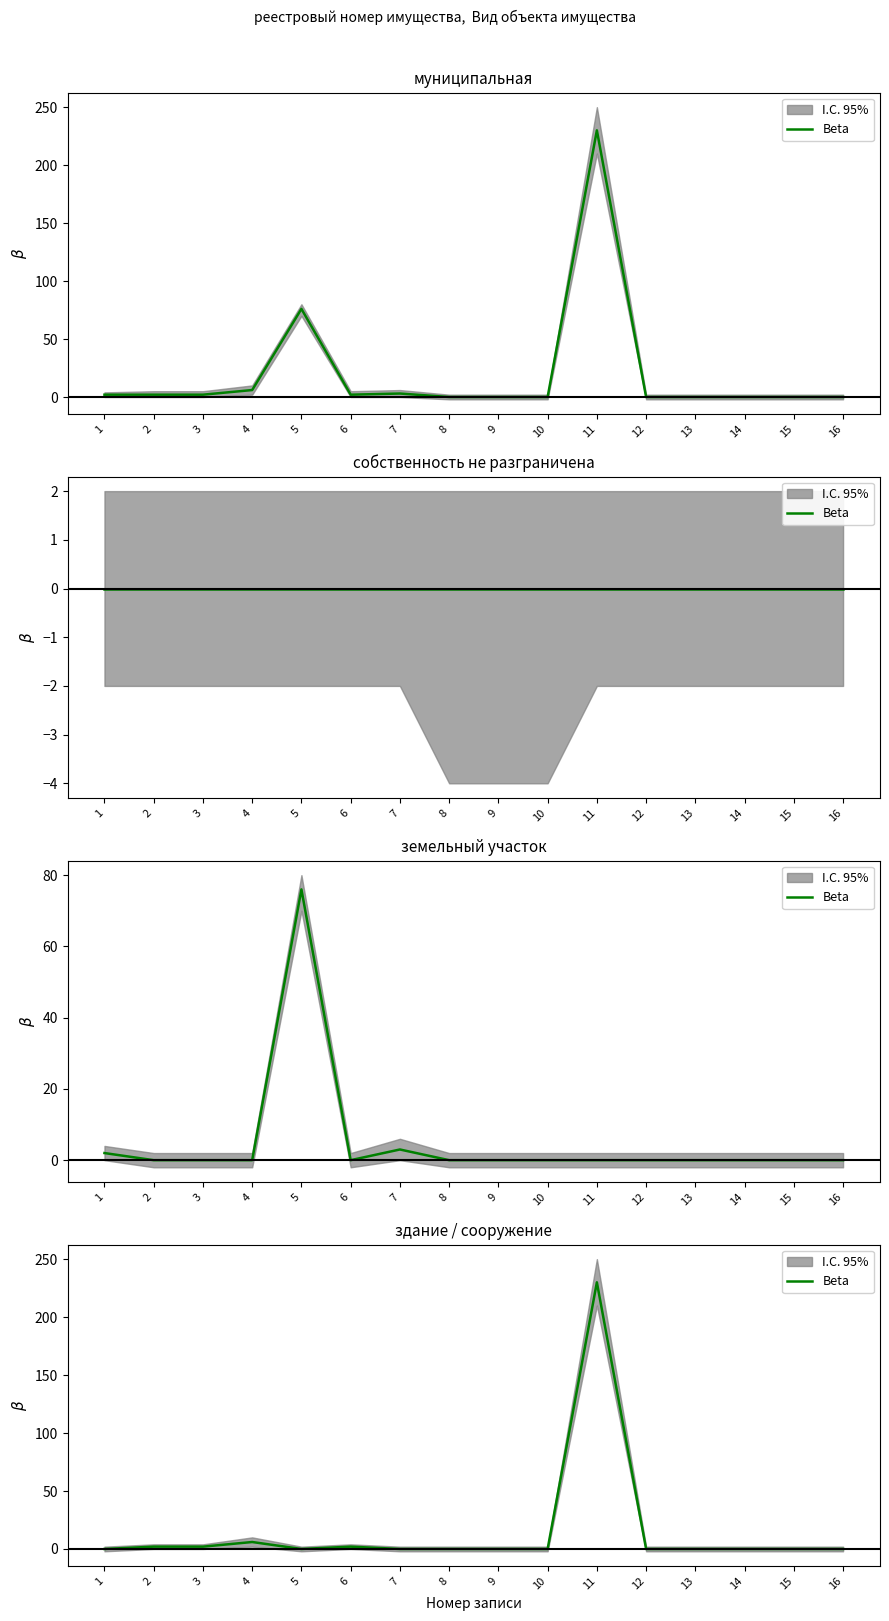

Reading left to right, extract all data points from this chart.

1=0	2=2	3=2	4=6	5=0	6=2	7=0	8=0	9=0	10=0	11=230	12=0	13=0	14=0	15=0	16=0